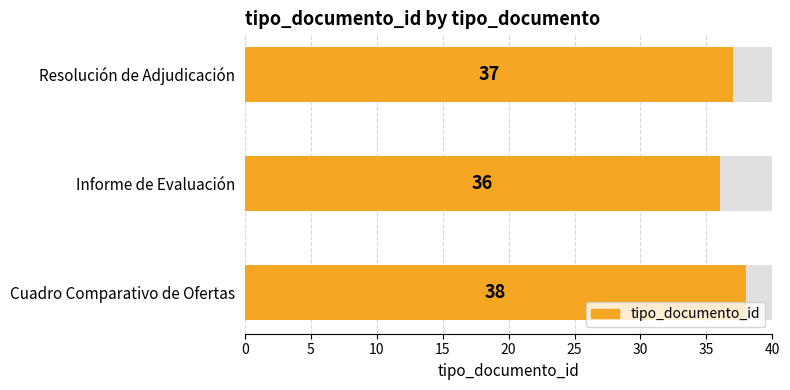

What is the value of the 1st bar from the left?

38